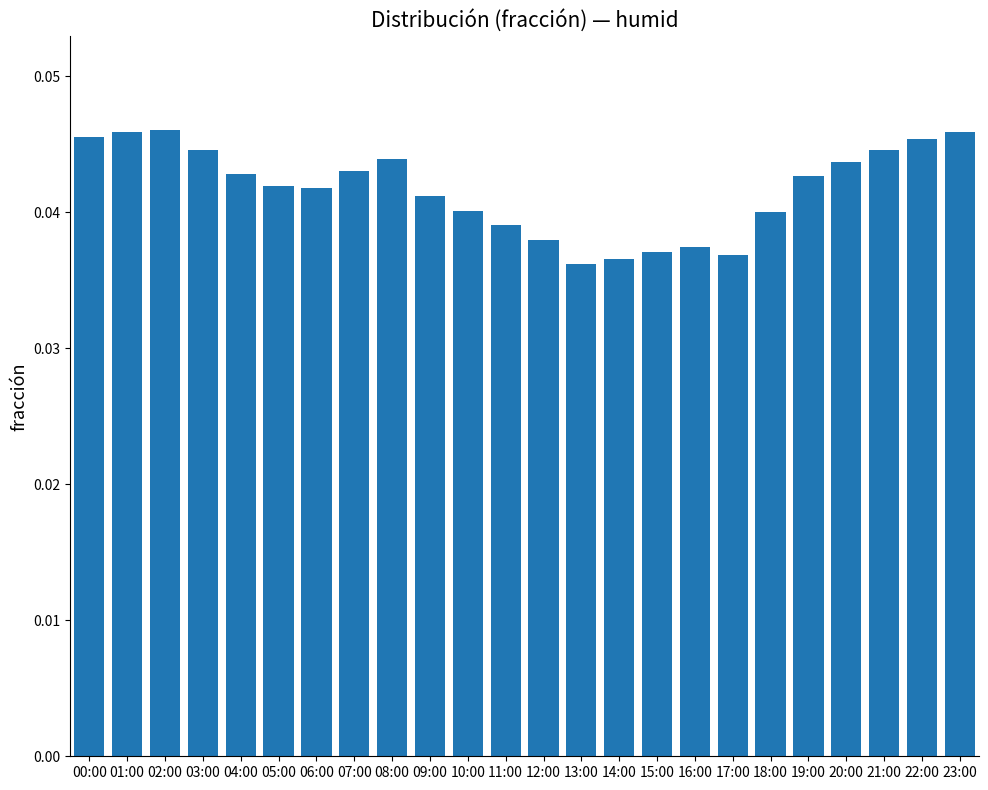

What position from the right is 18:00?

6